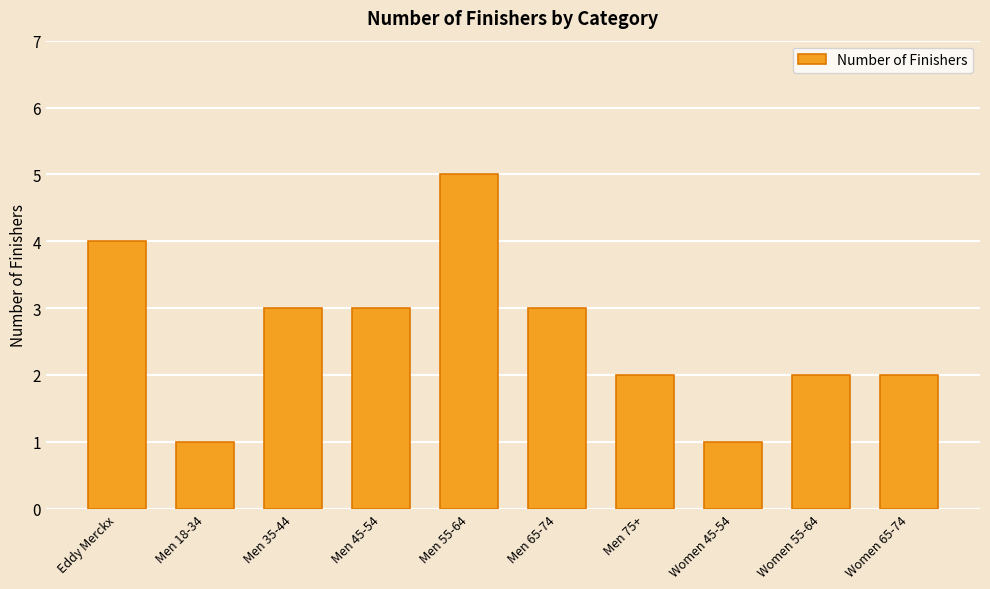

What is the sum of all values?

26